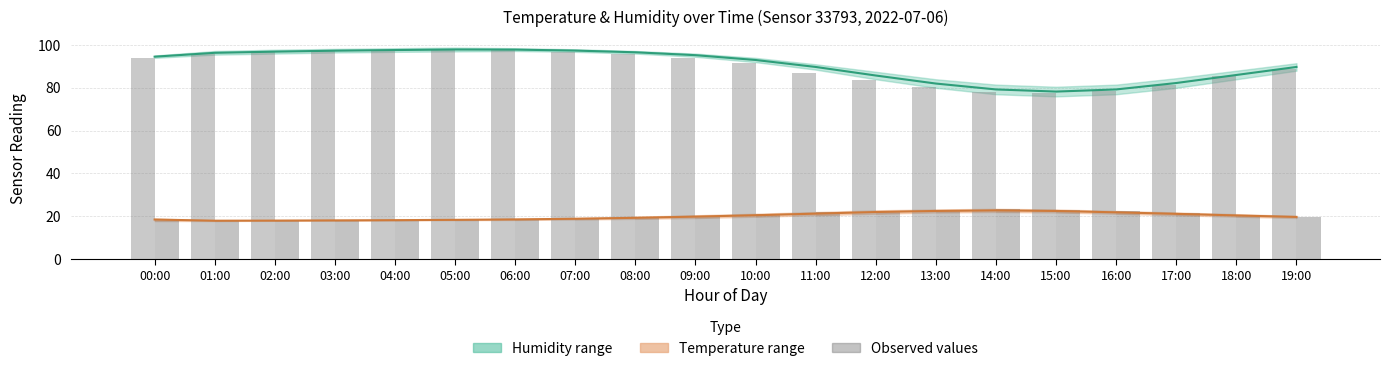

What is the value of the Humidity (obs) bar at the 17th from the left?

78.5